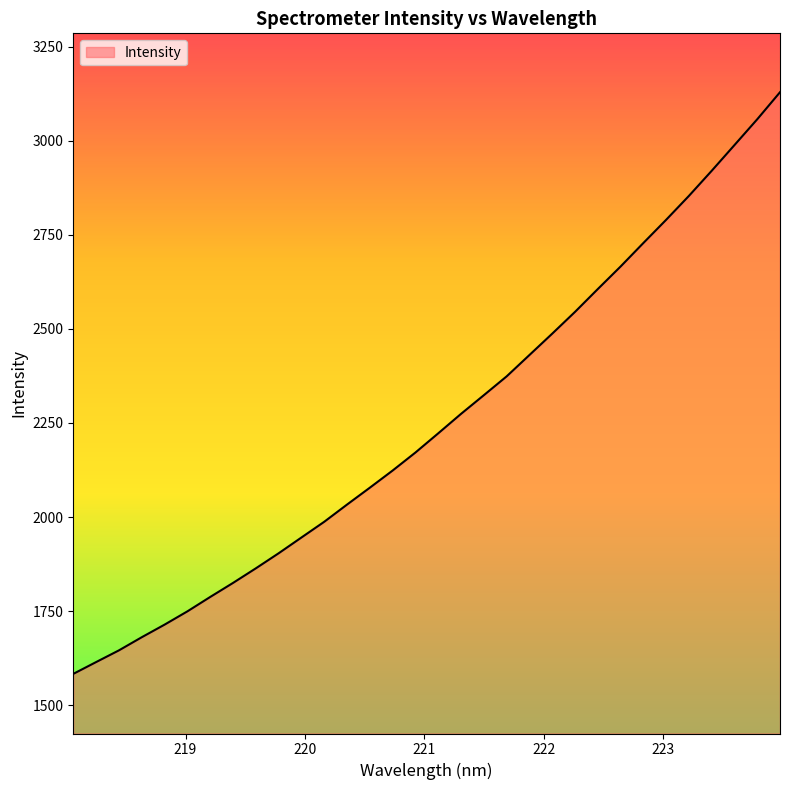

What is the difference between the maximum and minimum values?

1545.0